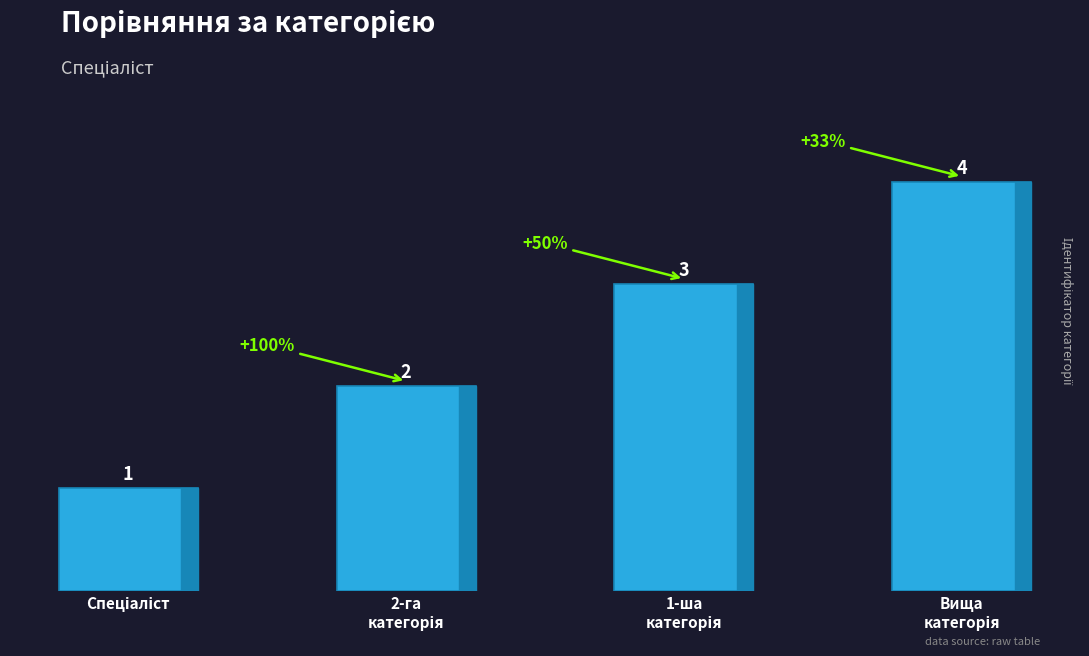

How many values are between 2 and 4?

3